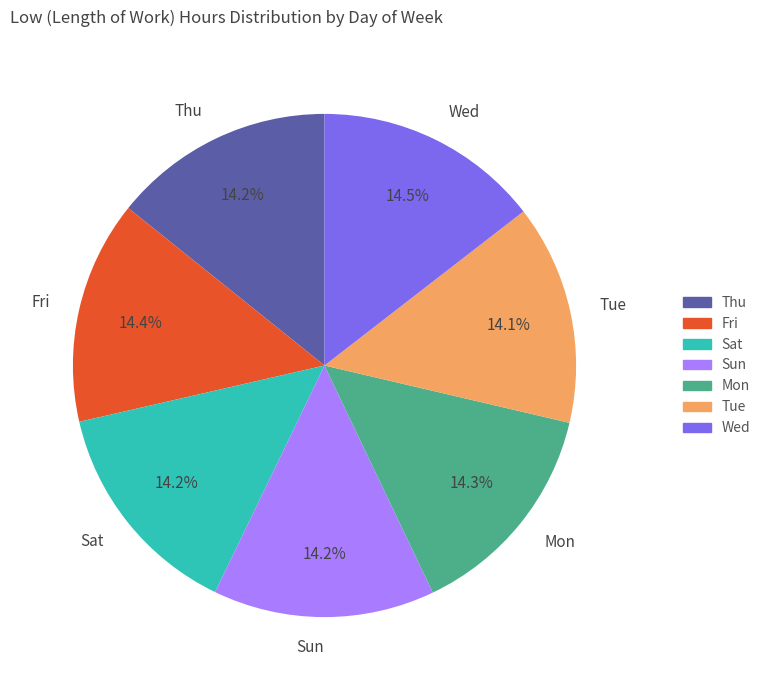

How many slices are in this pie chart?

7